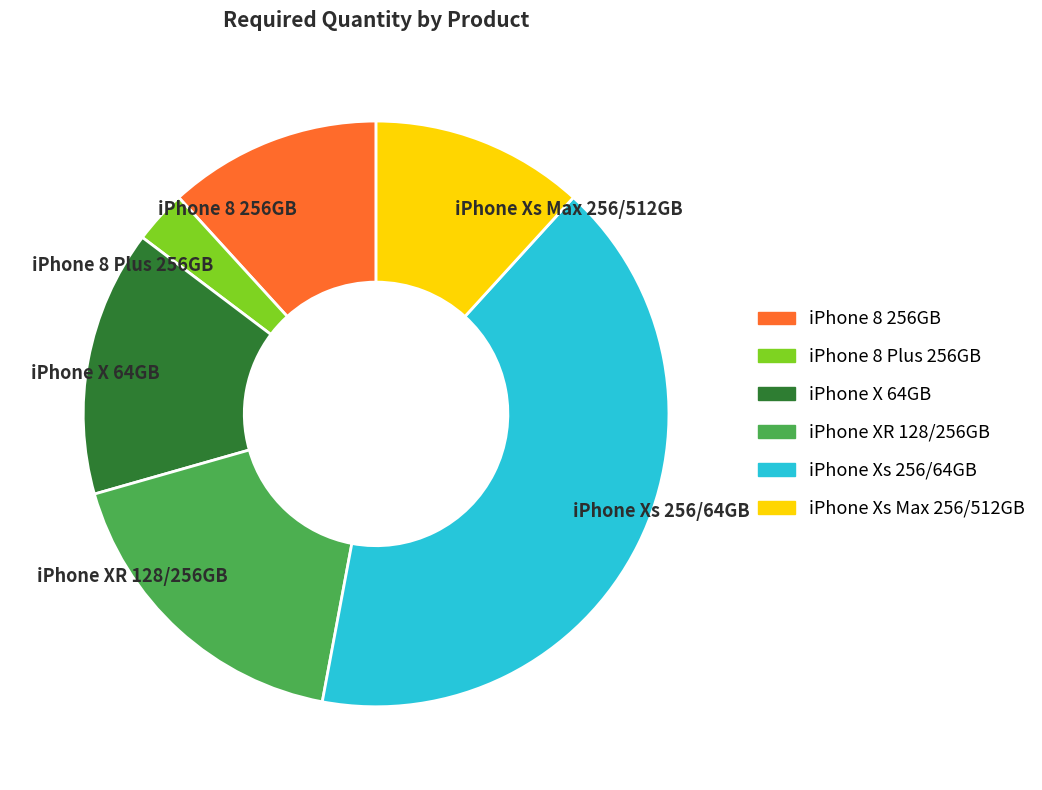

Is iPhone 8 256GB the majority of the pie?

No